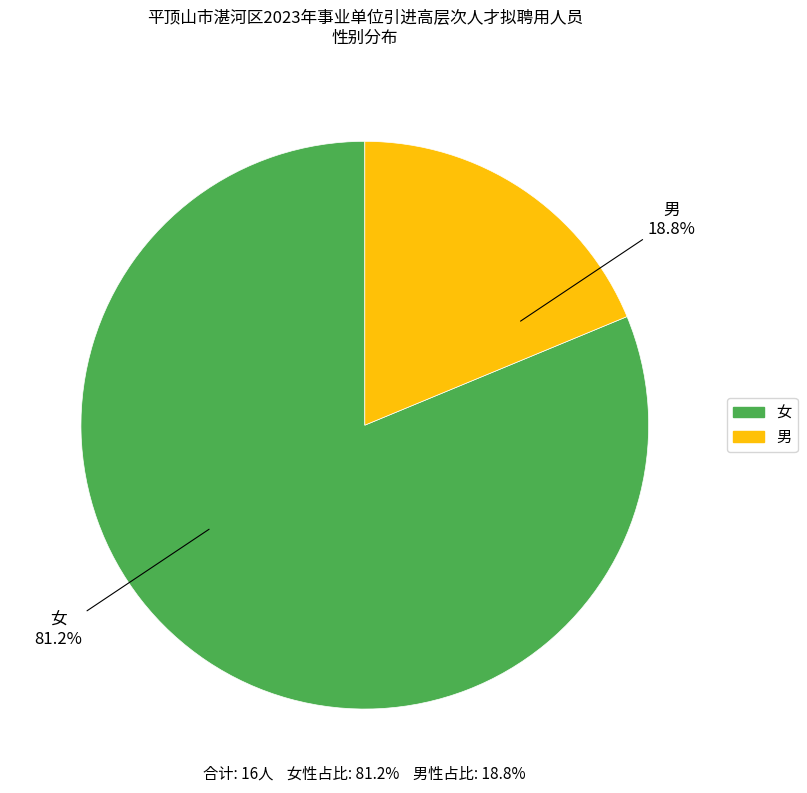

To the nearest percent, what is the average slice percentage?

50%